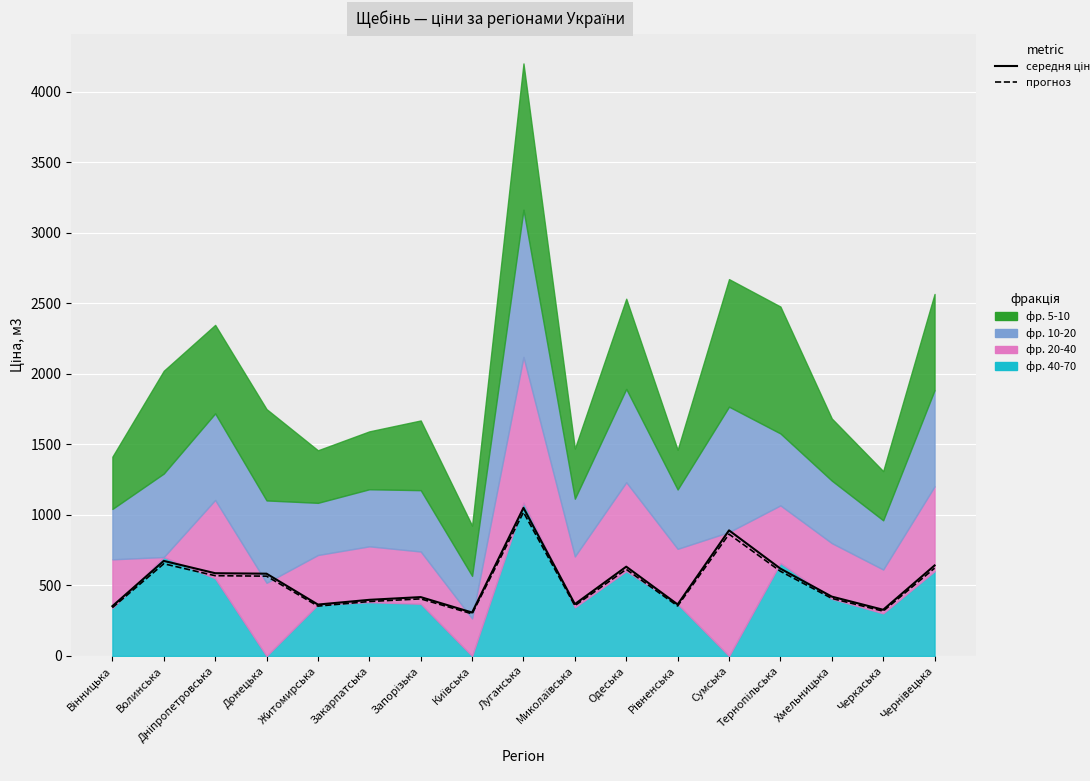

Does the chart display data point markers on the line(s)?

No